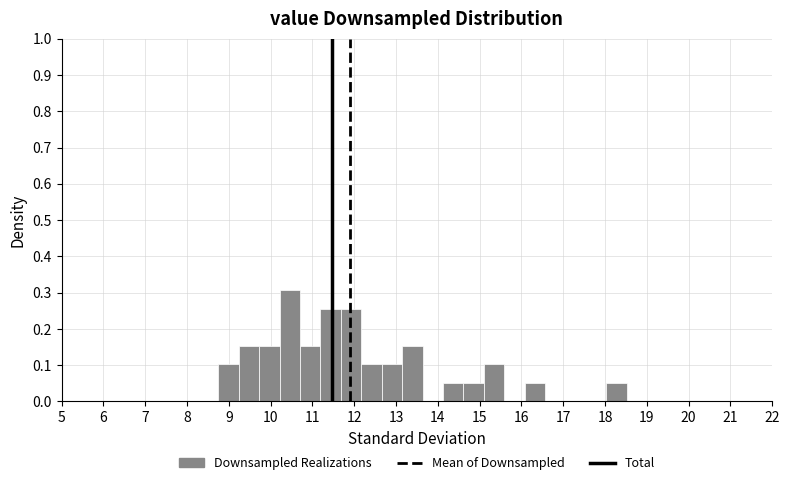

Reading left to right, transcribe this chart: for each bar, give the range it covers on the x-axis and its height. Neither the bar edges nor the heights are printed on the chart, so give them approximately, as read against the axes.

8.8 to 9.2: 0.10
9.2 to 9.7: 0.15
9.7 to 10.2: 0.15
10.2 to 10.7: 0.31
10.7 to 11.2: 0.15
11.2 to 11.7: 0.26
11.7 to 12.2: 0.26
12.2 to 12.7: 0.10
12.7 to 13.1: 0.10
13.1 to 13.6: 0.15
13.6 to 14.1: 0
14.1 to 14.6: 0.05
14.6 to 15.1: 0.05
15.1 to 15.6: 0.10
15.6 to 16.1: 0
16.1 to 16.6: 0.05
16.6 to 17.1: 0
17.1 to 17.5: 0
17.5 to 18.0: 0
18.0 to 18.5: 0.05